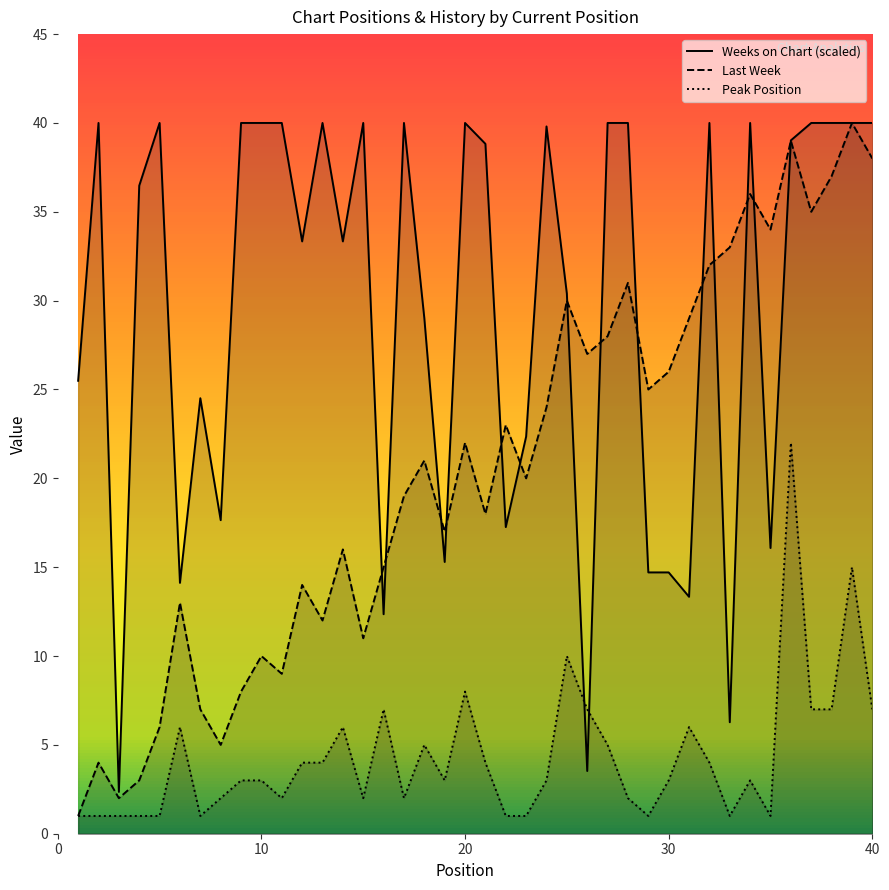

True or false: Weeks on Chart (scaled) and Last Week cross at least once.

True